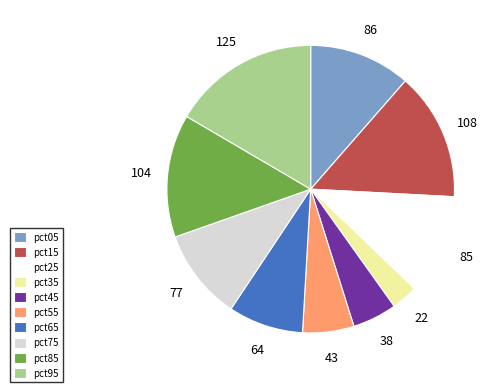

How many slices are in this pie chart?

10